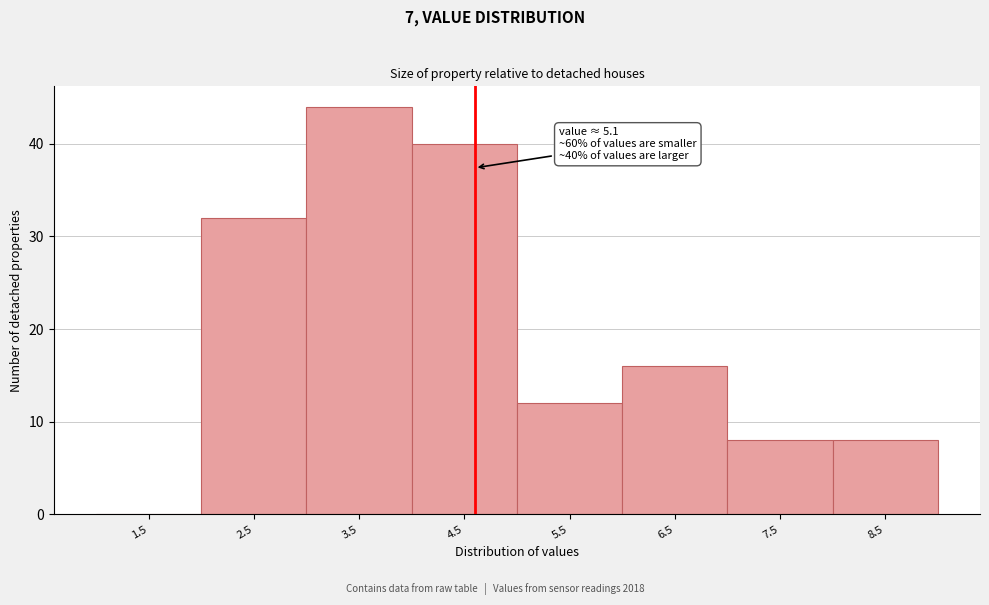

Reading right to left, transcribe all the data shown in this chart.

8.5=8	7.5=8	6.5=16	5.5=12	4.5=40	3.5=44	2.5=32	1.5=0